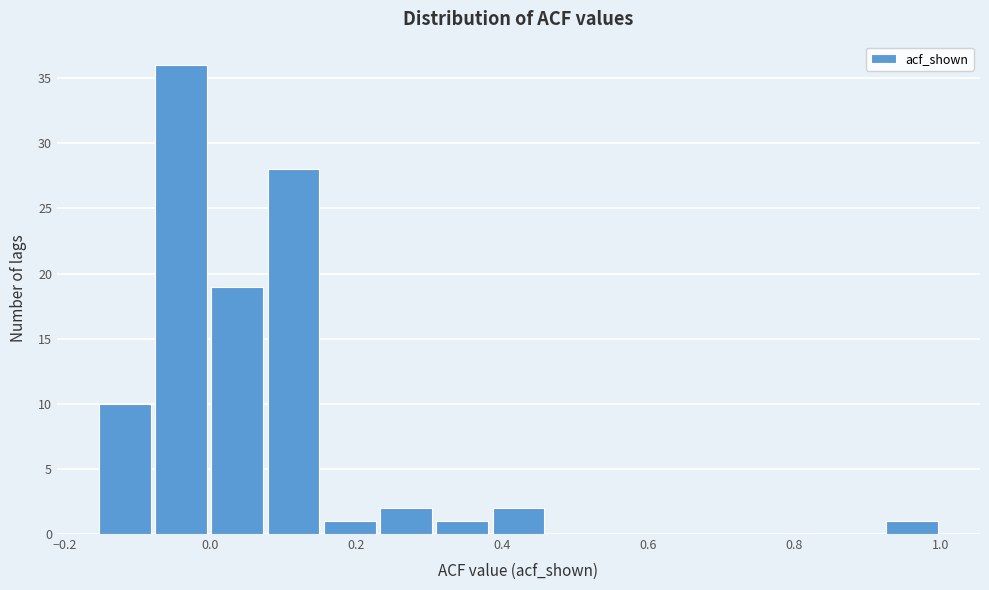

Read against the x-axis, roughly where is the centre of the tallest bar?

-0.04